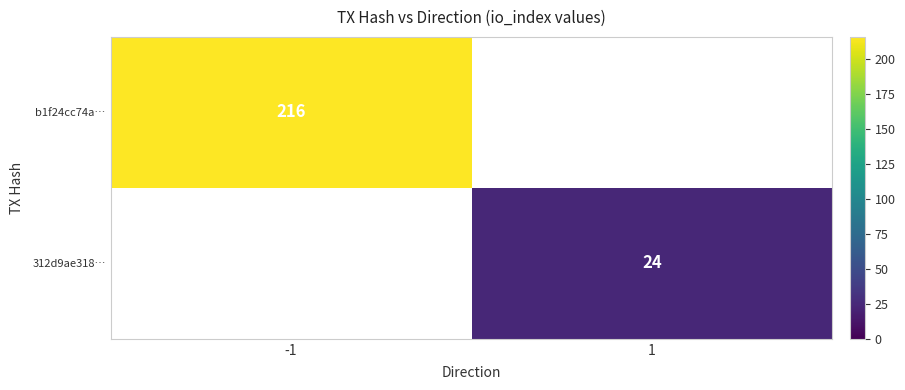

What is the minimum value shown in the chart?

24.0